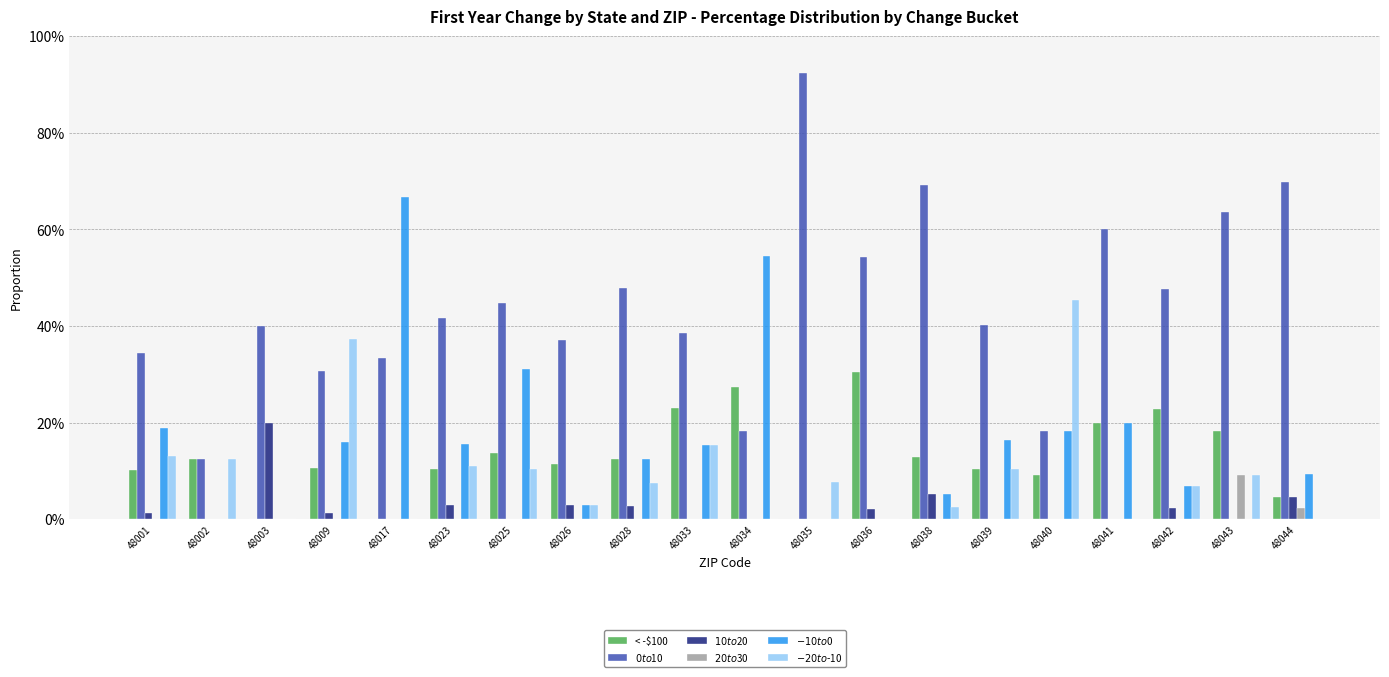

What is the maximum value for $-20 to $-10?

0.5